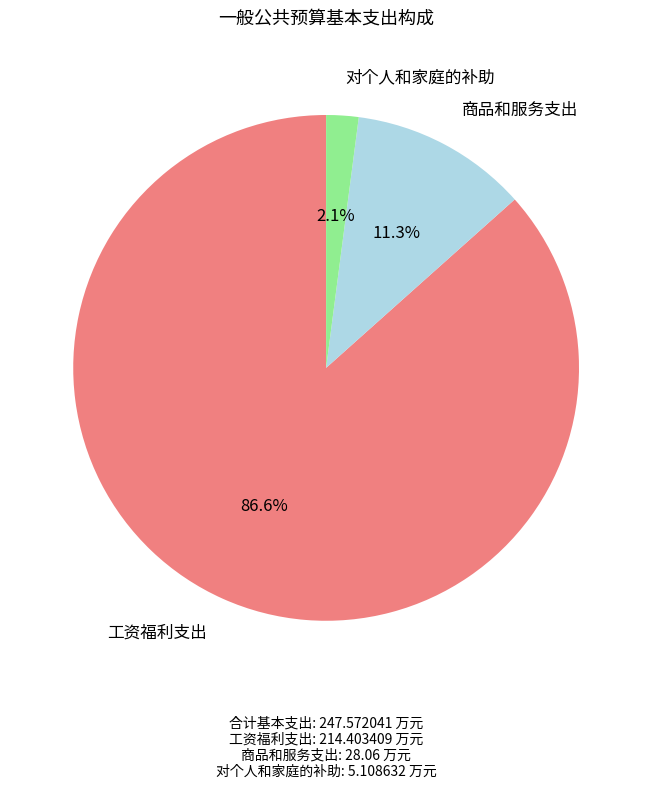

Is there a majority slice in this chart?

Yes